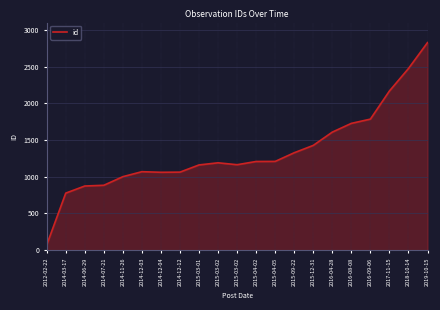

Reading left to right, extract all data points from this chart.

2012-02-22=72	2014-03-17=777	2014-06-29=874	2014-07-21=884	2014-11-26=1001	2014-12-03=1069	2014-12-04=1061	2014-12-12=1063	2015-03-01=1161	2015-03-02=1190	2015-03-02=1164	2015-04-02=1208	2015-04-05=1209	2015-09-22=1327	2015-12-31=1427	2016-04-28=1608	2016-08-08=1727	2016-09-06=1785	2017-11-15=2168	2018-10-14=2474	2019-10-15=2827